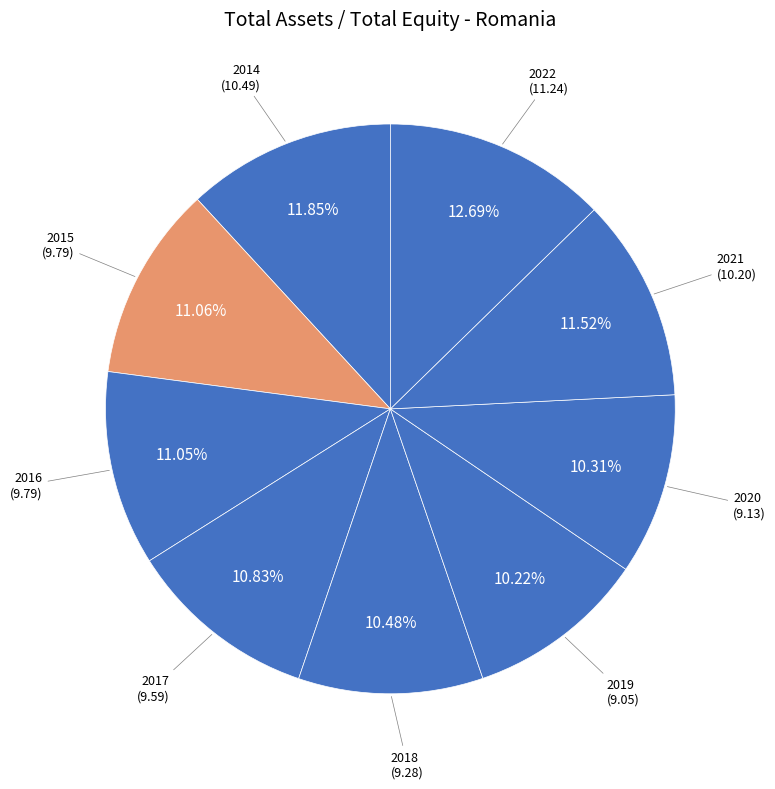

What percentage is the 2020 slice, to the nearest percent?

10%